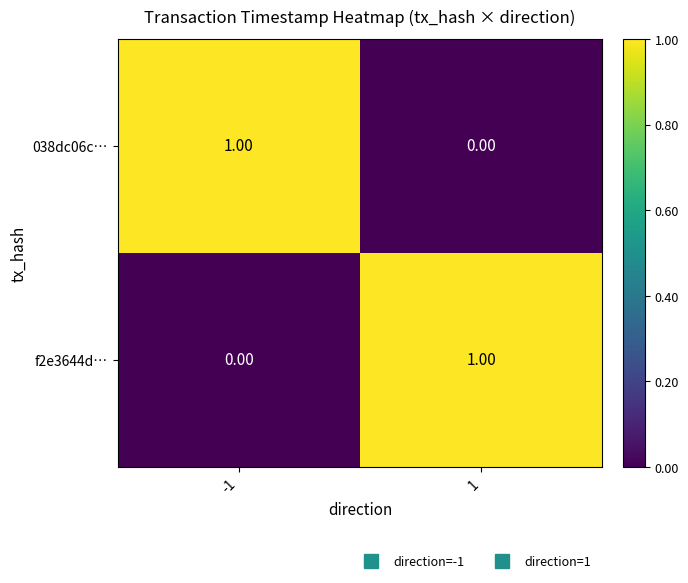

At 1, list the series in order from largest to smallest.

f2e3644d…, 038dc06c…